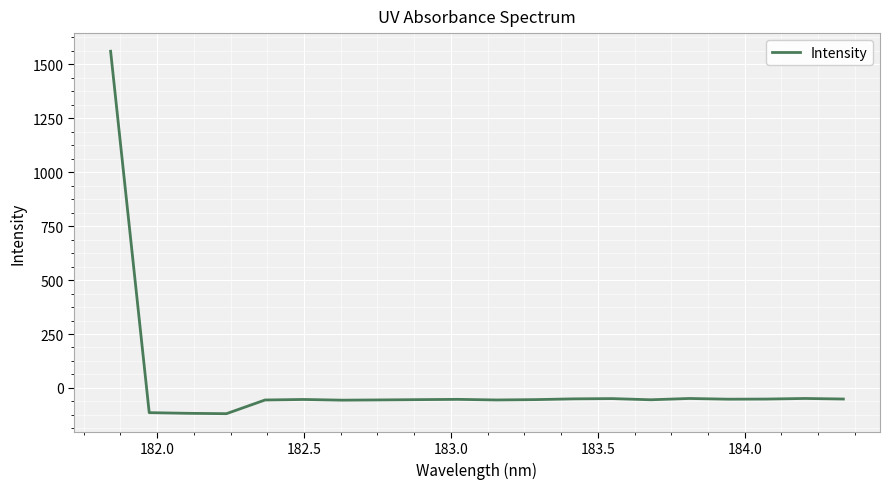

What is the difference between the maximum and minimum values?

1680.0